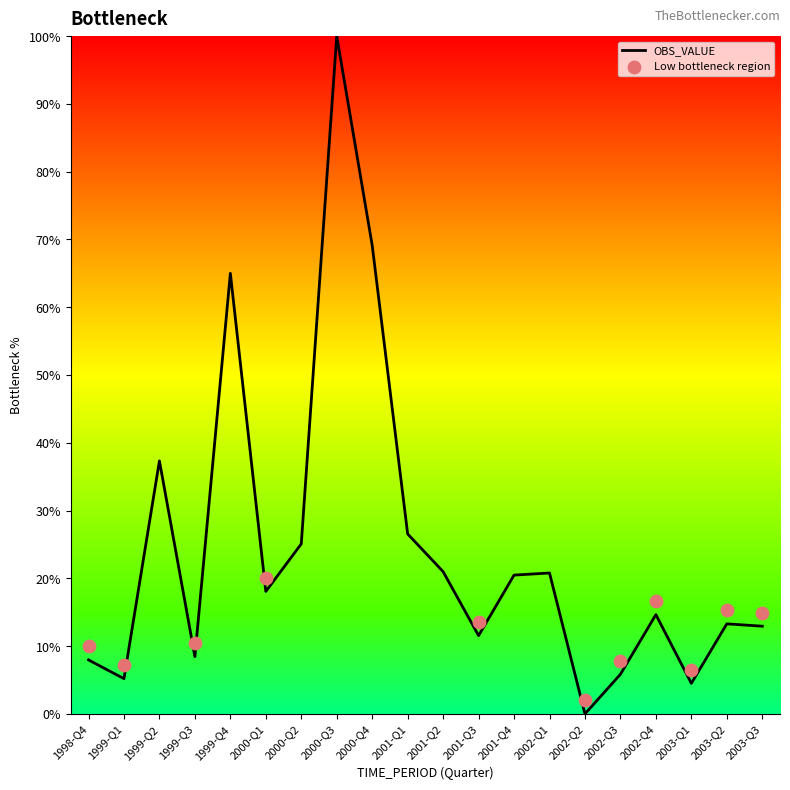

What is the ratio of the value at 2000-Q1 to the value at 2001-Q1?

0.7